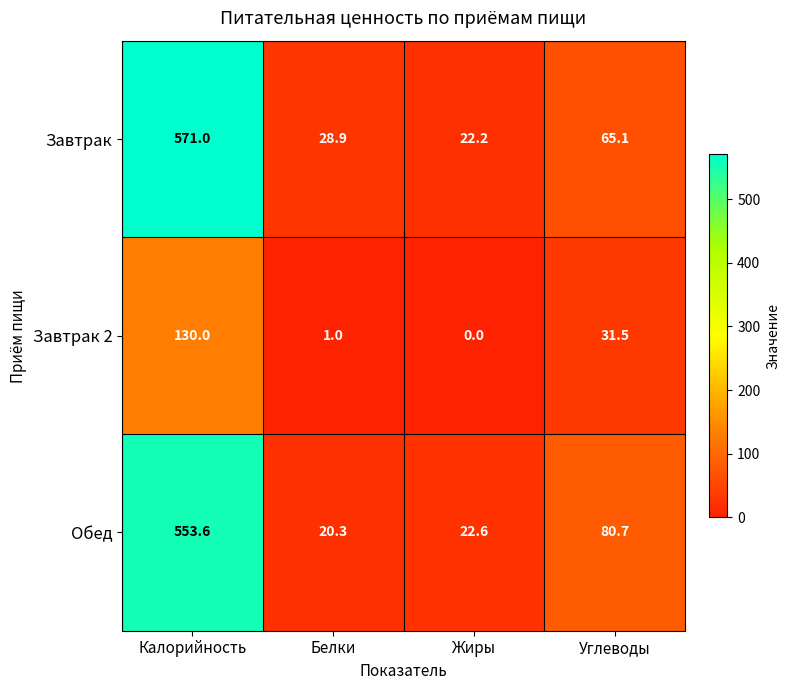

At how many categories does at least one series exceed 22?

4